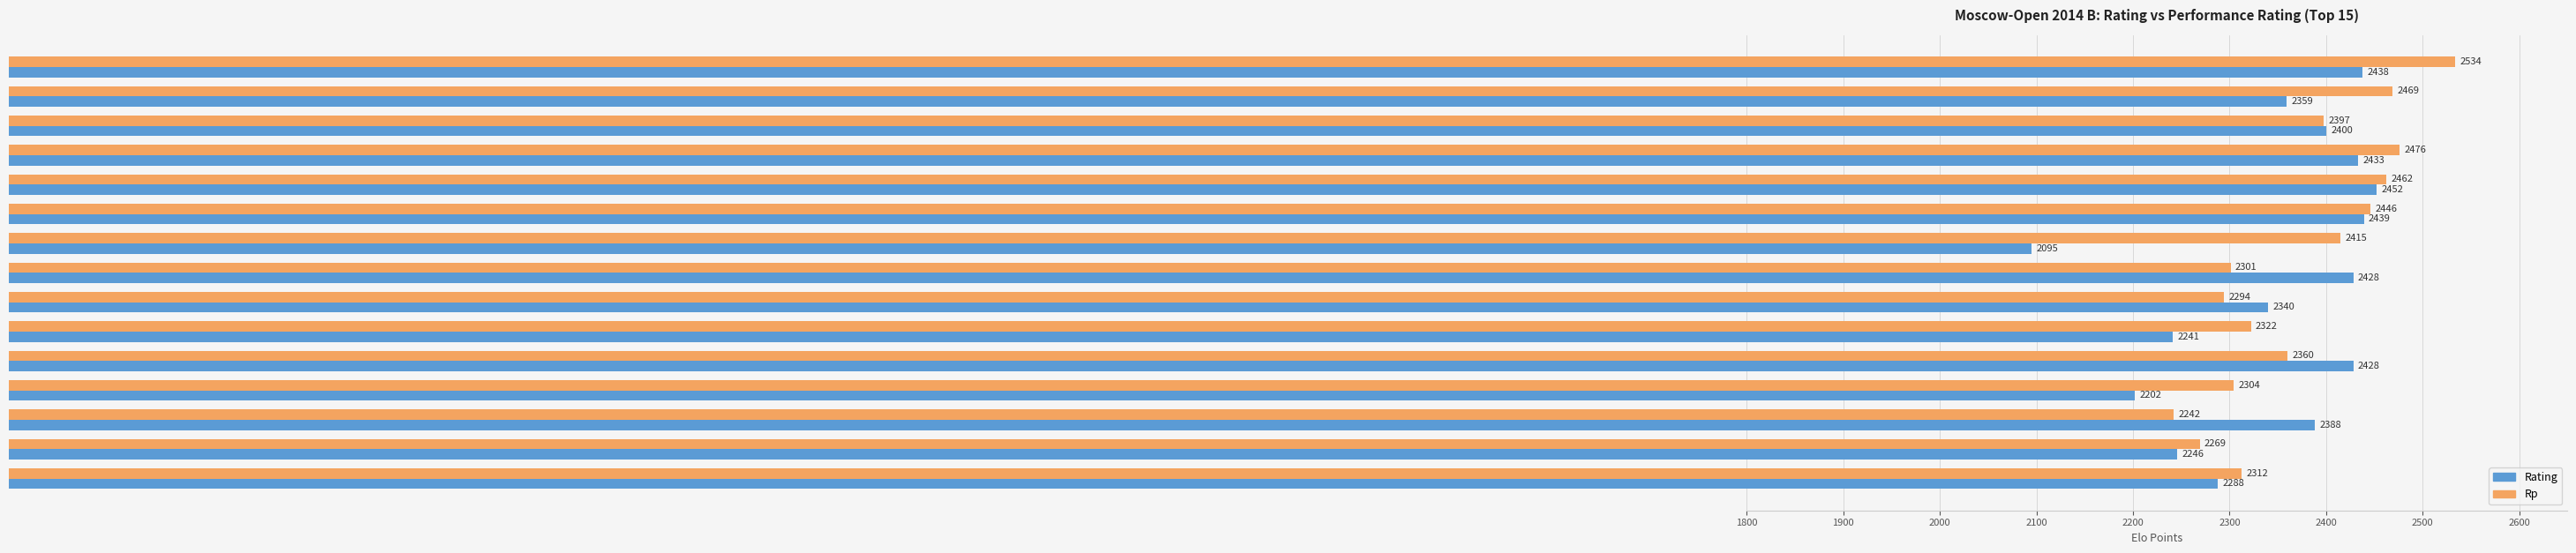

The Rp series shows 2322 at Drozdova Dina. True or false?

True